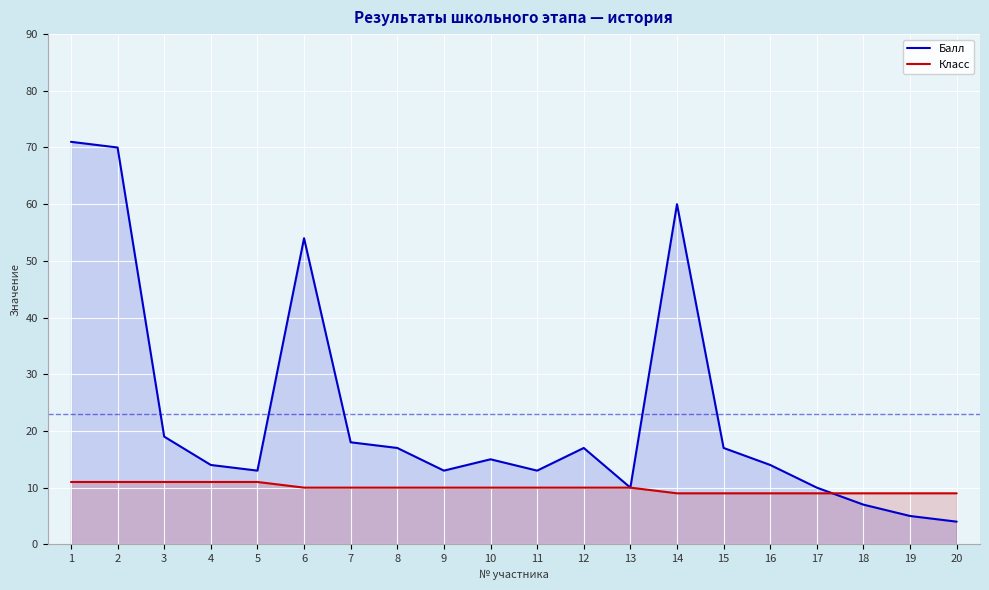

At which label is Балл closest to 37?

6